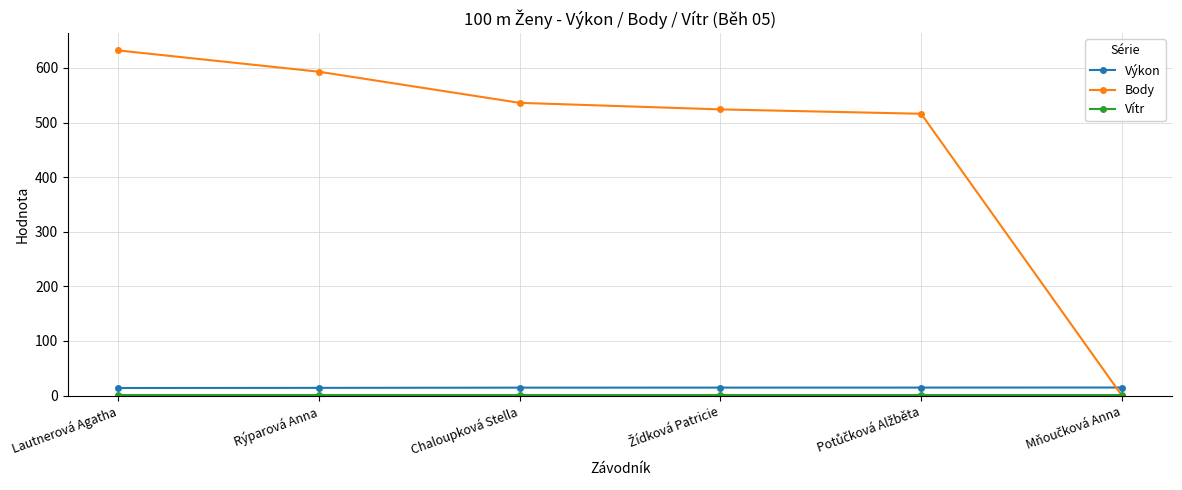

What is the maximum value shown in the chart?

632.0